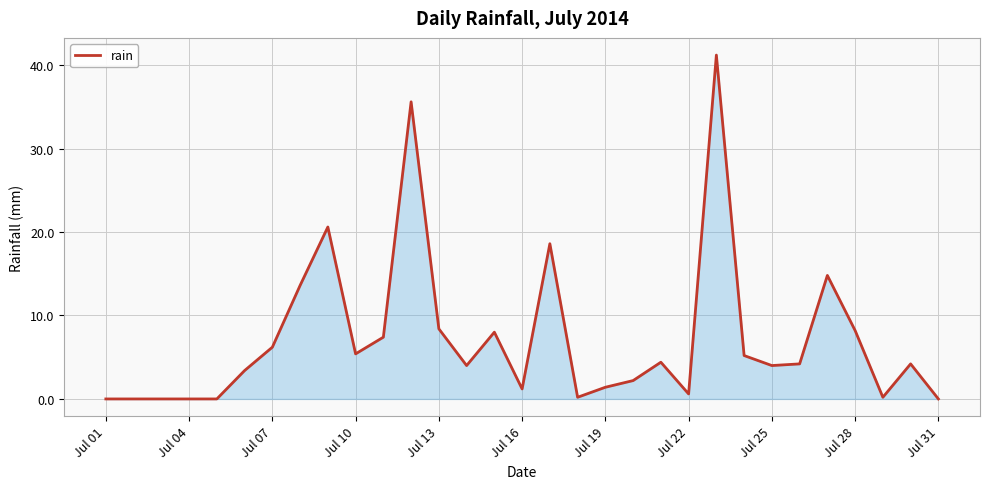

What is the difference between the maximum and minimum values?

41.2